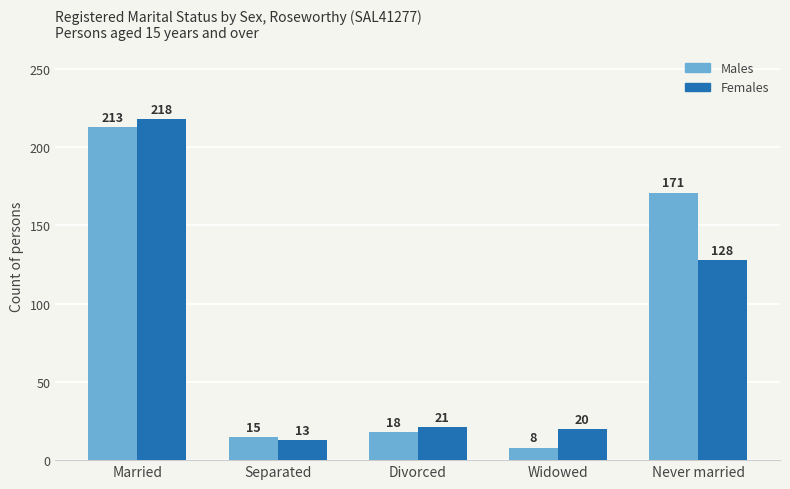

Reading left to right, transcribe all the data shown in this chart.

Males: Married=213	Separated=15	Divorced=18	Widowed=8	Never married=171
Females: Married=218	Separated=13	Divorced=21	Widowed=20	Never married=128